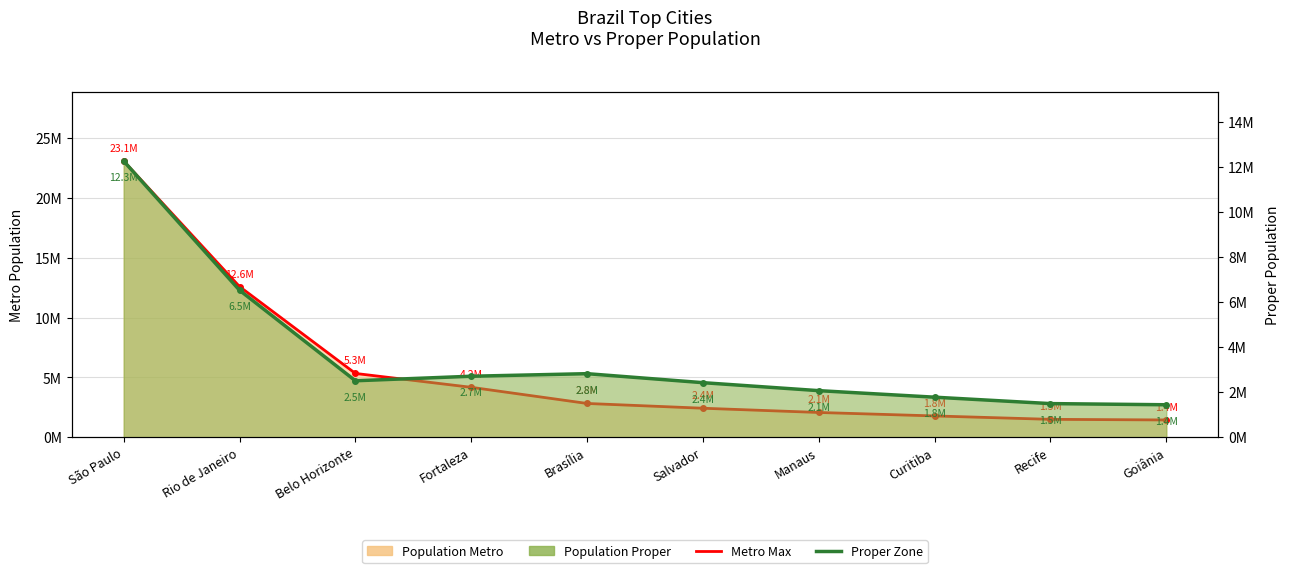

What is the smallest value displayed?

1437237